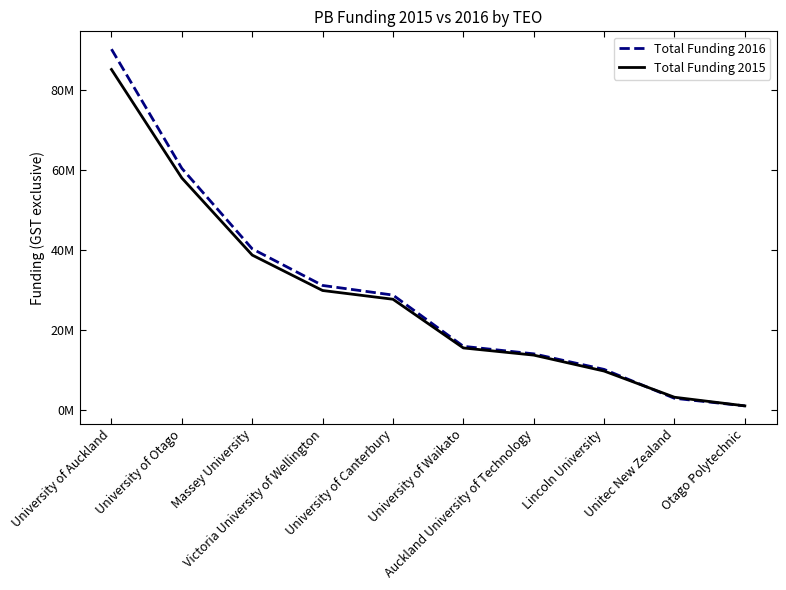

At which category does the chart reach its peak across all series?

University of Auckland